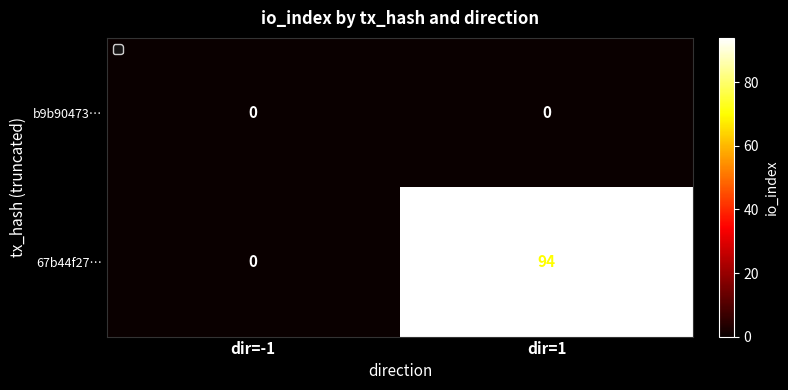

True or false: 67b44f27… has a value of 94 at dir=1.

True